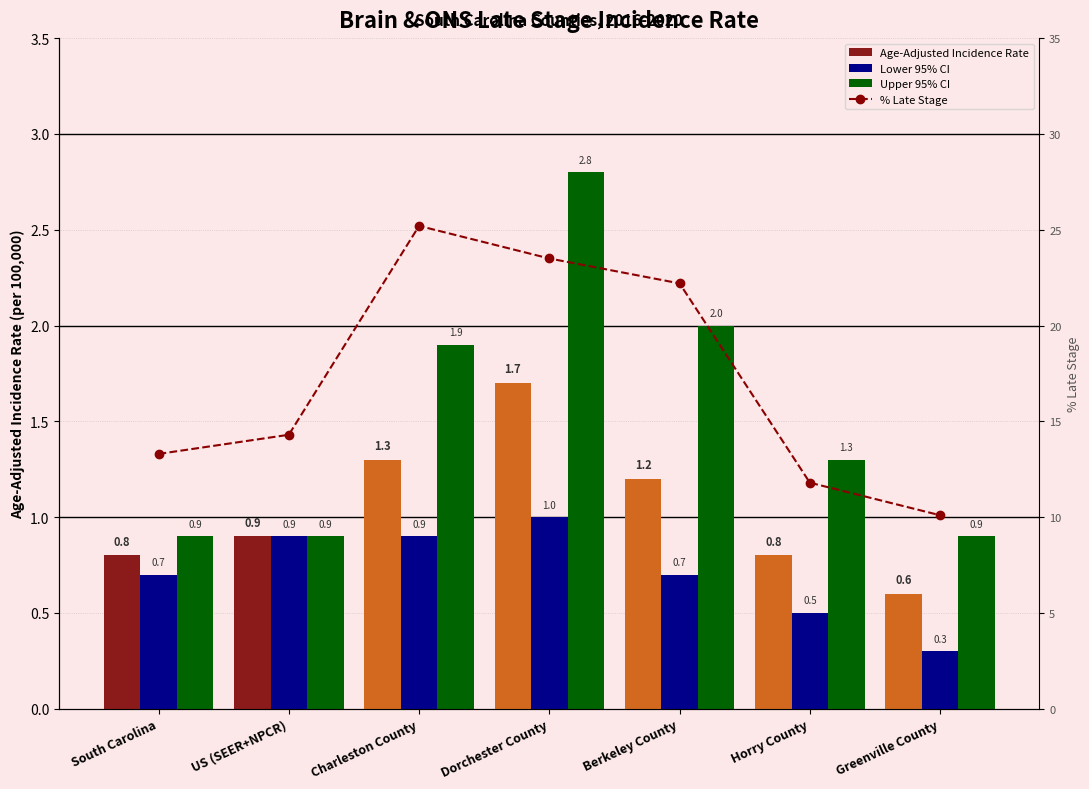

Reading right to left, list all the values displayed in this chart.

Age-Adjusted Incidence Rate: Greenville County=0.6	Horry County=0.8	Berkeley County=1.2	Dorchester County=1.7	Charleston County=1.3	US (SEER+NPCR)=0.9	South Carolina=0.8
Lower 95% CI: Greenville County=0.3	Horry County=0.5	Berkeley County=0.7	Dorchester County=1.0	Charleston County=0.9	US (SEER+NPCR)=0.9	South Carolina=0.7
Upper 95% CI: Greenville County=0.9	Horry County=1.3	Berkeley County=2.0	Dorchester County=2.8	Charleston County=1.9	US (SEER+NPCR)=0.9	South Carolina=0.9
% Late Stage: Greenville County=10.1	Horry County=11.8	Berkeley County=22.2	Dorchester County=23.5	Charleston County=25.2	US (SEER+NPCR)=14.3	South Carolina=13.3